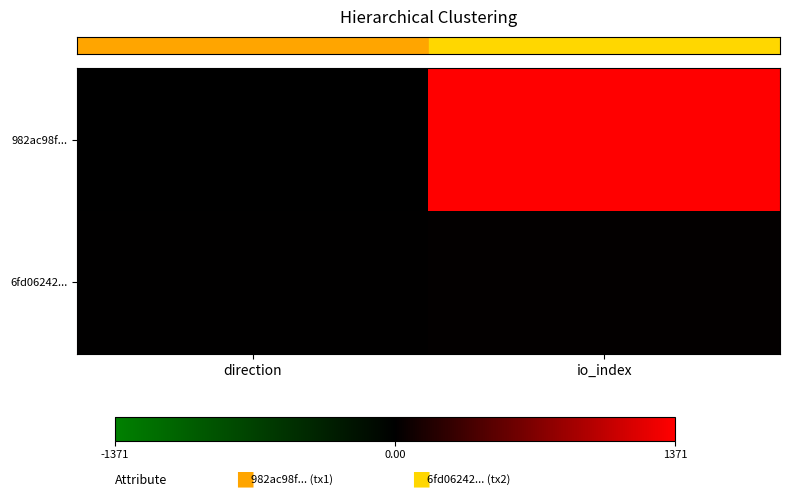

How many data points does each series have?

2